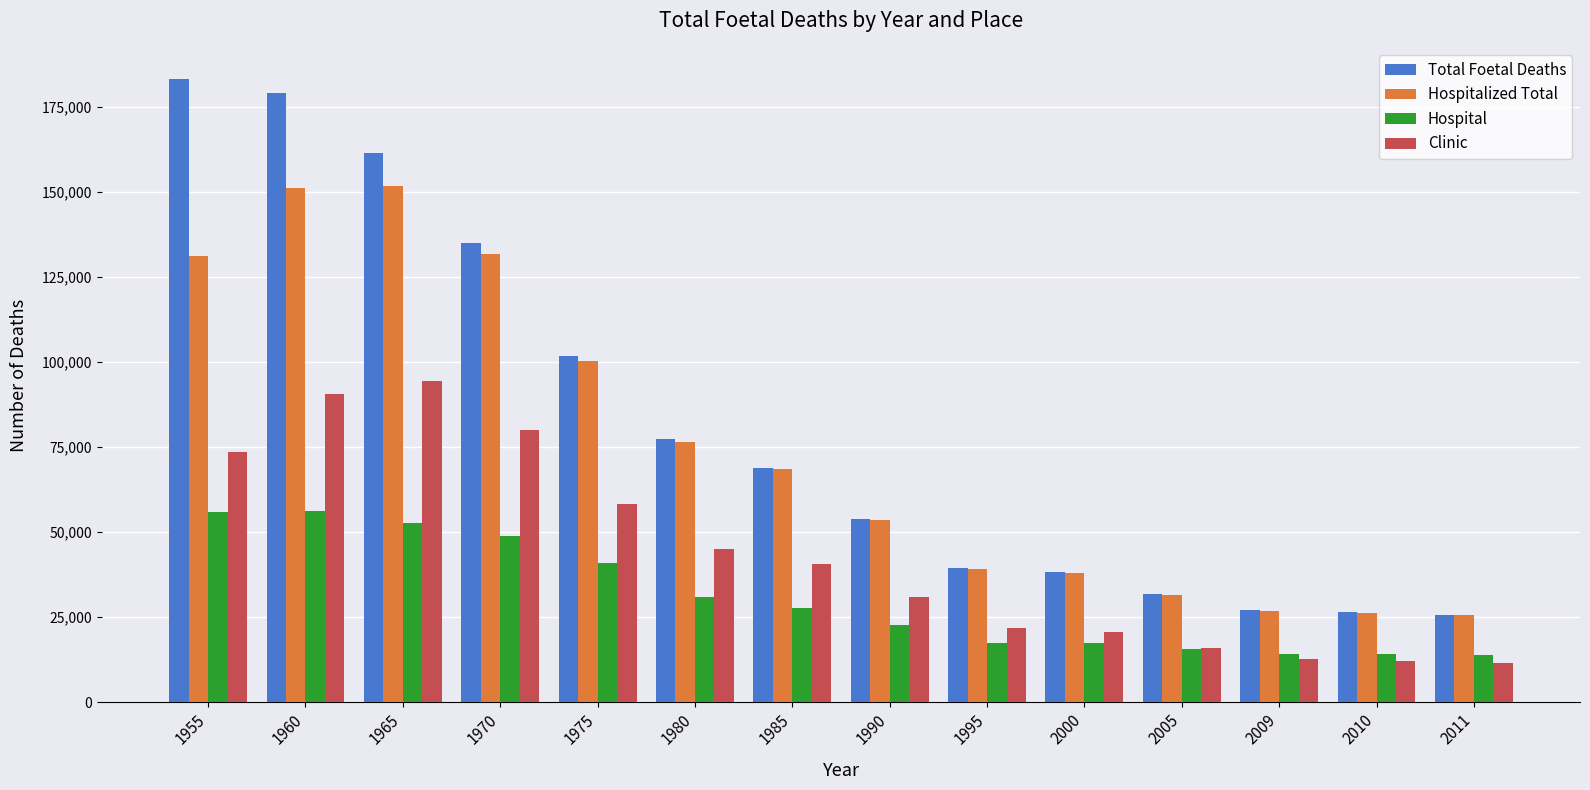

Rank the series by their maximum value, from lowest to highest.

Hospital, Clinic, Hospitalized Total, Total Foetal Deaths